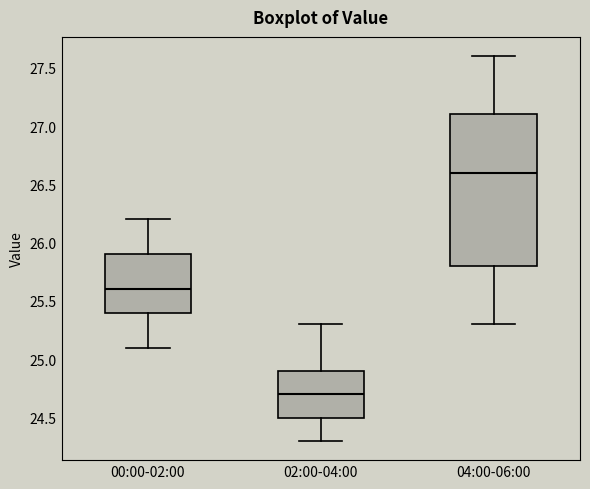

Where is the lower edge of the box for 04:00-06:00 on the y-axis? The values are not printed on the chart, so give them approximately, as read against the axis.

25.8